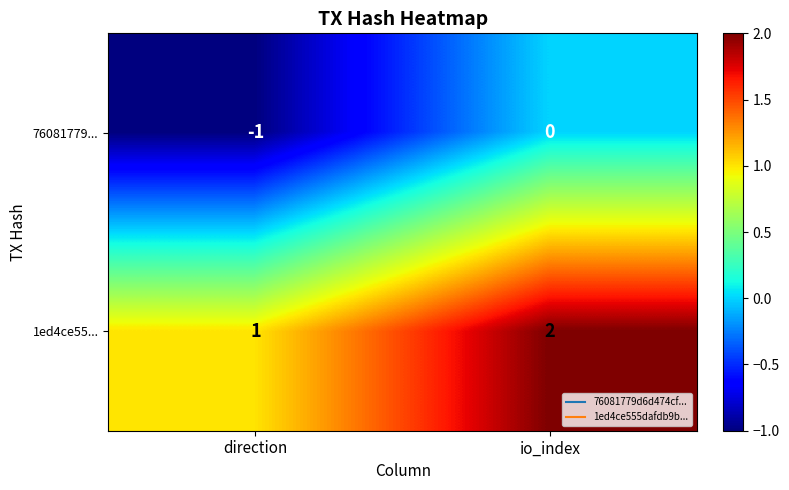

What is the total value across all series at io_index?

2